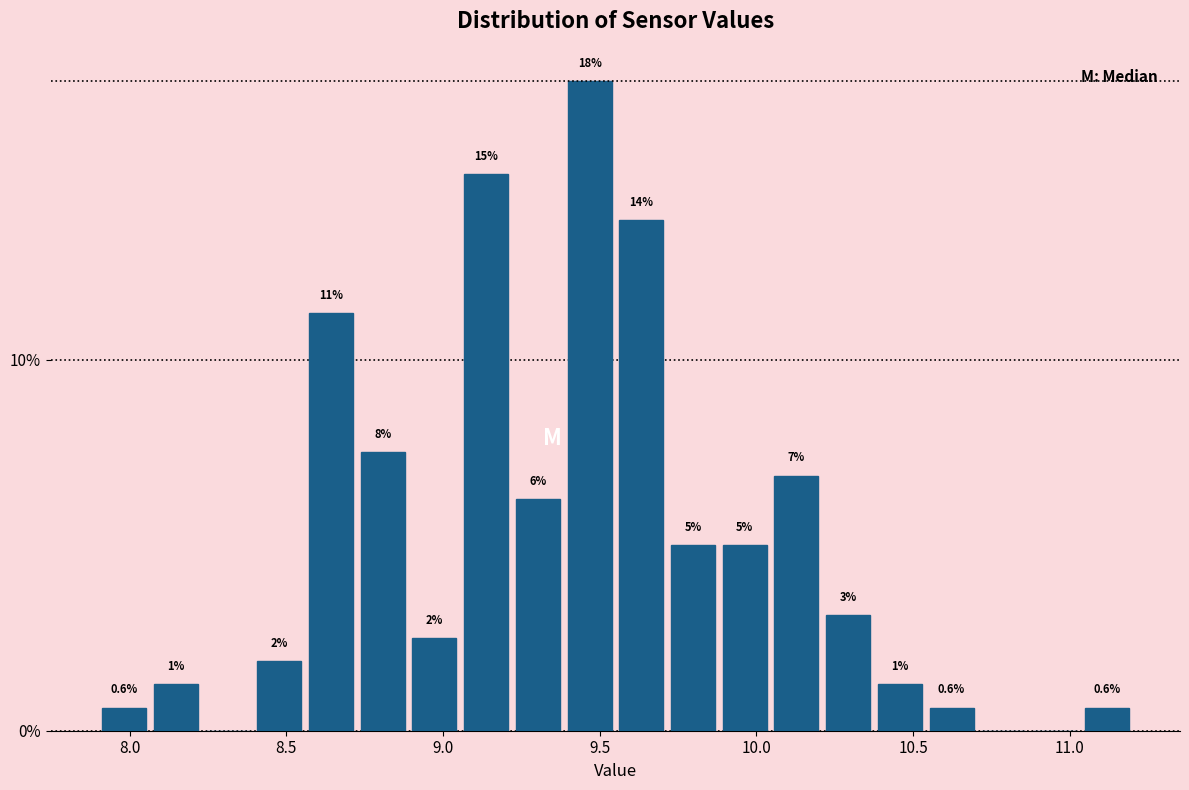

Around what value on the x-axis is the tallest bar? Give the approximate position of its centre, as read against the axis.

9.45